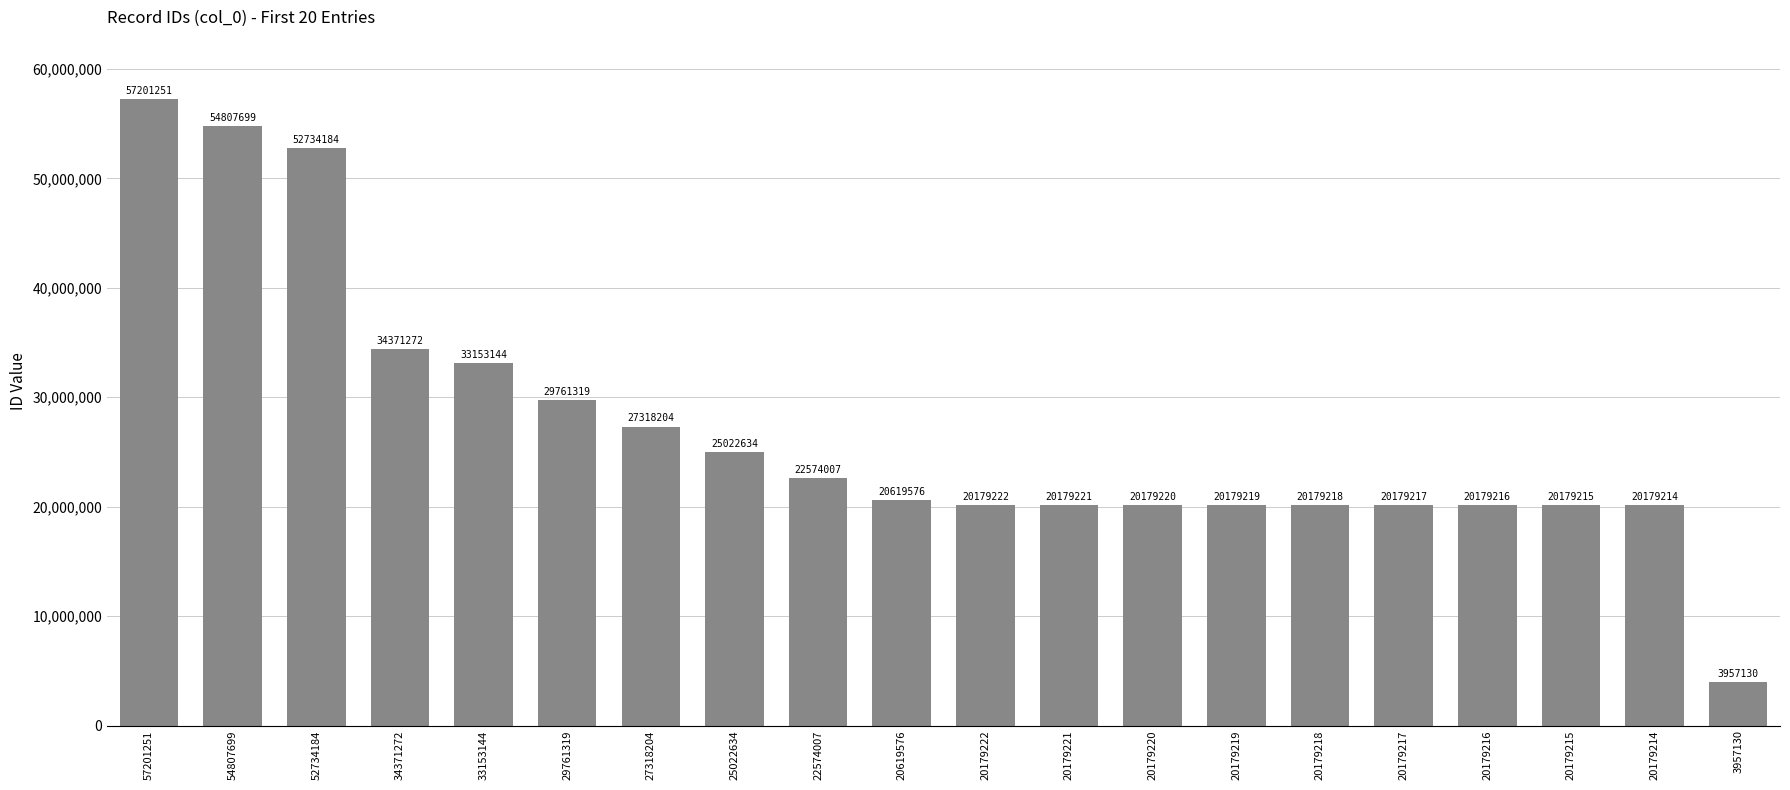

True or false: the data shows 33153144 at 33153144.

True